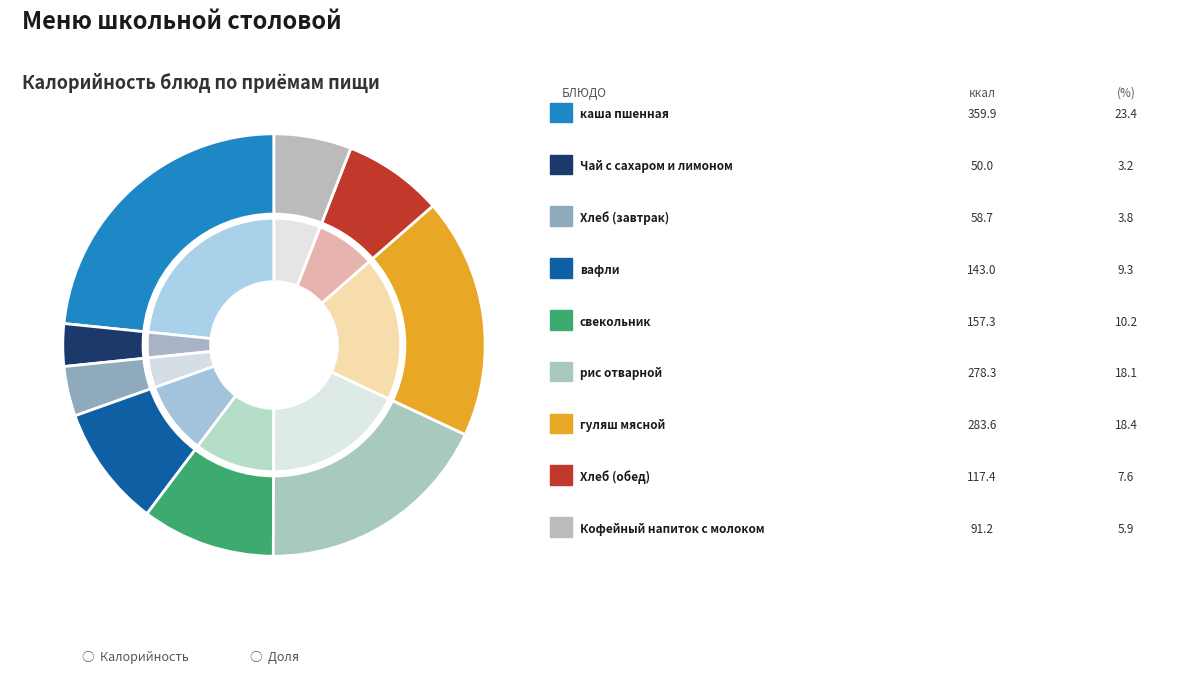

What is the change in value from вафли to Хлеб (обед)?

-25.6